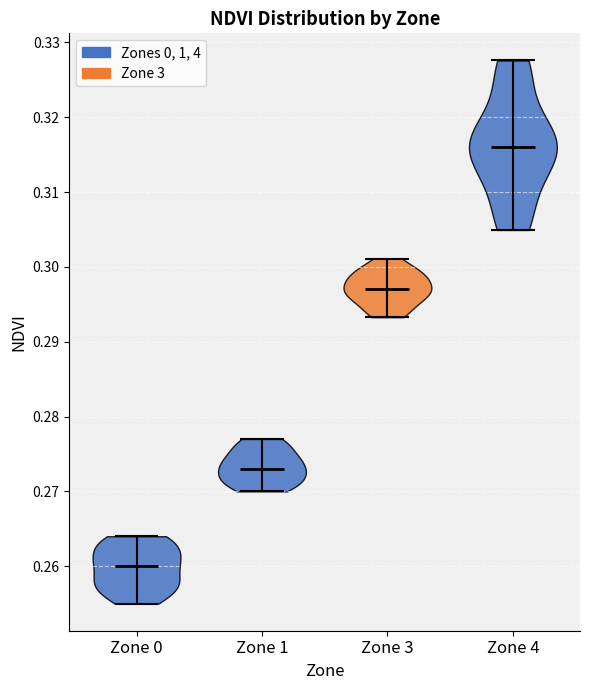

Reading left to right, read every violin against the y-axis: where its median line is, and the lowest and highest points it reaches. The values are not printed on the chart, so give them approximately, as read against the axis.

Zone 0: median line 0.260, lowest point 0.255, highest point 0.264
Zone 1: median line 0.273, lowest point 0.270, highest point 0.277
Zone 3: median line 0.297, lowest point 0.293, highest point 0.301
Zone 4: median line 0.316, lowest point 0.305, highest point 0.328